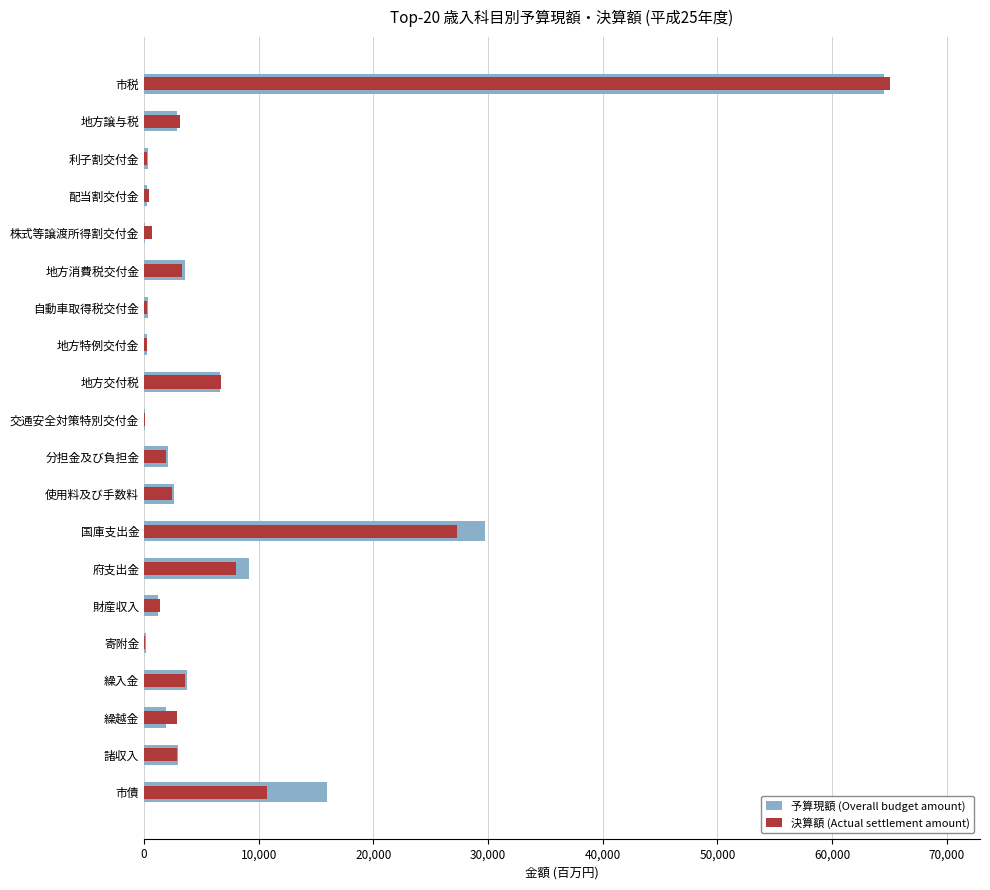

True or false: 予算現額 (Overall budget amount) has a value of 640559 at 分担金及び負担金.

False